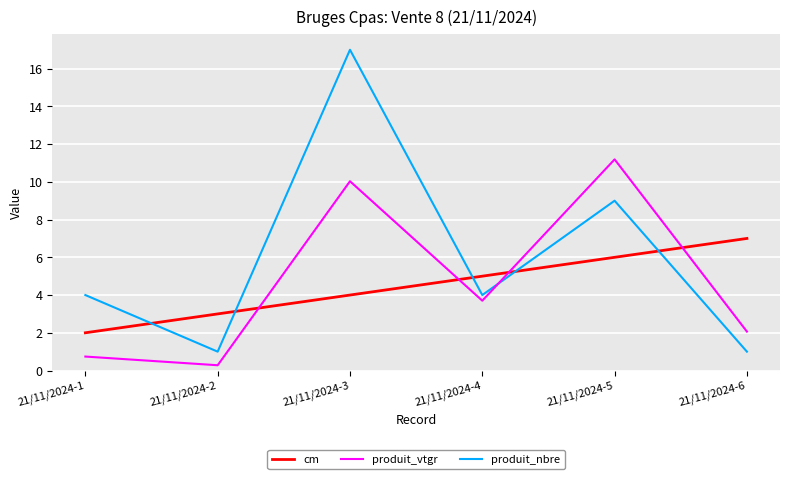

Reading left to right, list all the values displayed in this chart.

cm: 2.0	3.0	4.0	5.0	6.0	7.0
produit_vtgr: 0.7	0.3	10.0	3.7	11.2	2.1
produit_nbre: 4.0	1.0	17.0	4.0	9.0	1.0